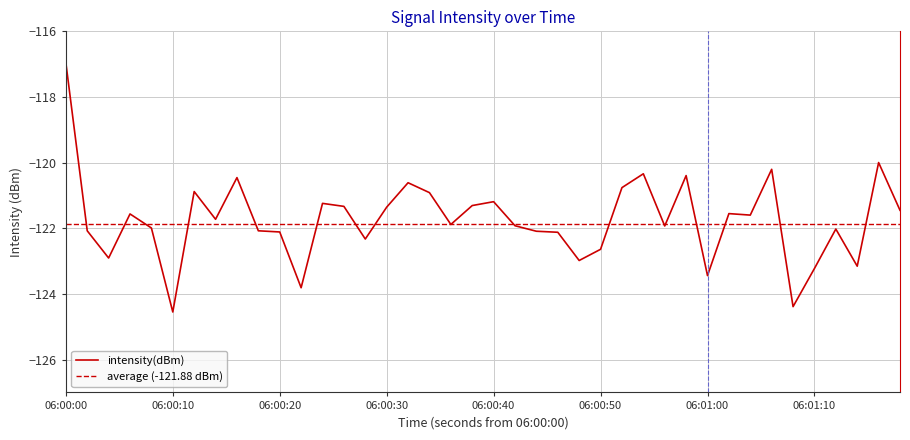

What is the smallest value displayed?

-124.5